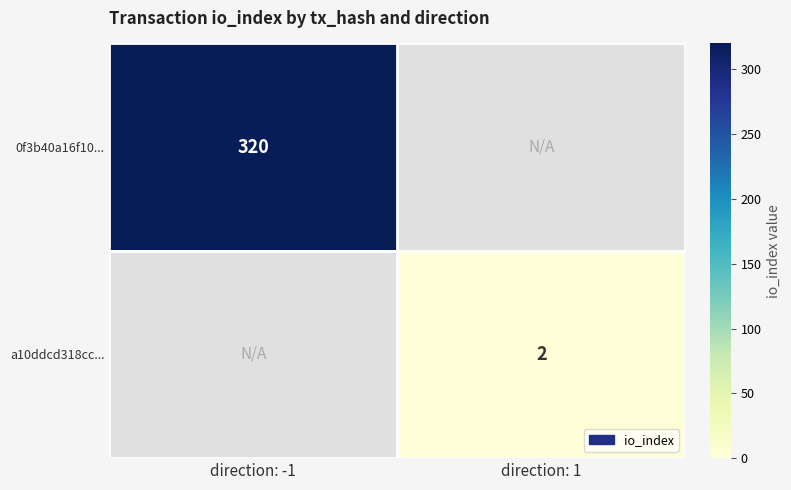

True or false: 0f3b40a16f10... has a value of 471 at direction: -1.

False